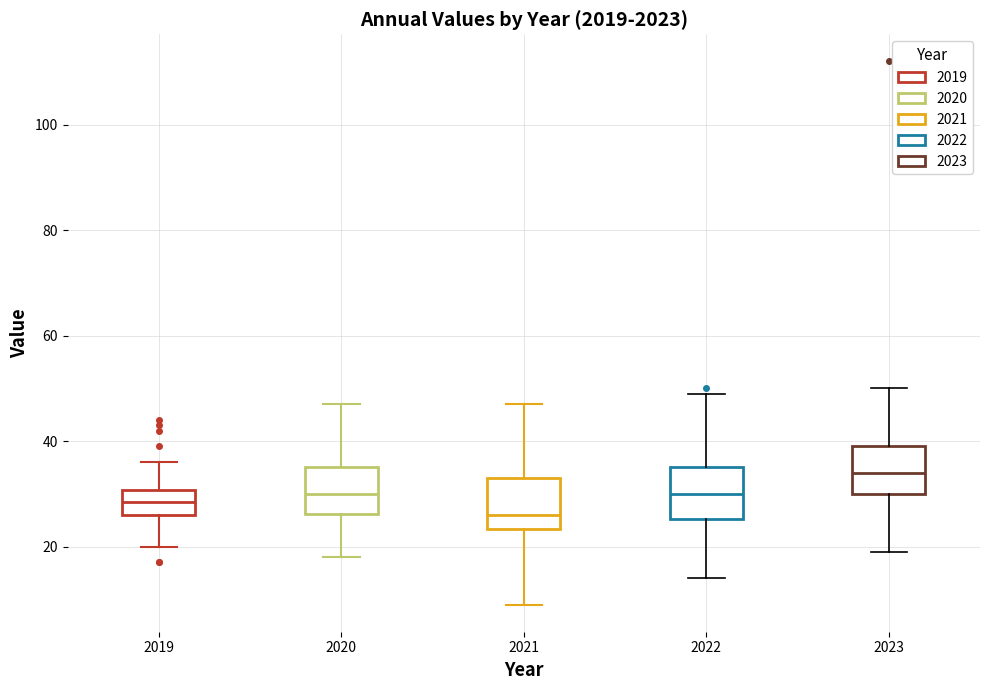

Where does the median line of the box at x = 2020 sit on the y-axis? The values are not printed on the chart, so give them approximately, as read against the axis.

30